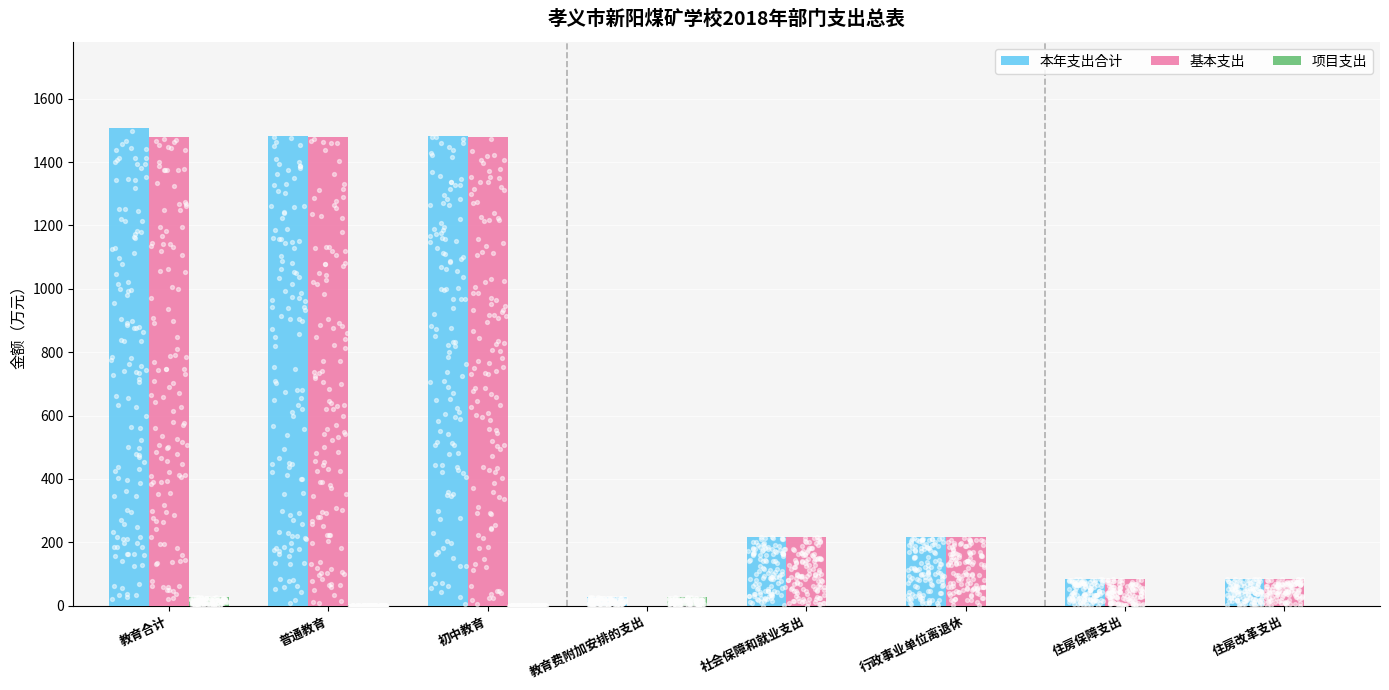

Is the value of 项目支出 at 教育合计 greater than the value of 本年支出合计 at 教育费附加安排的支出?

Yes